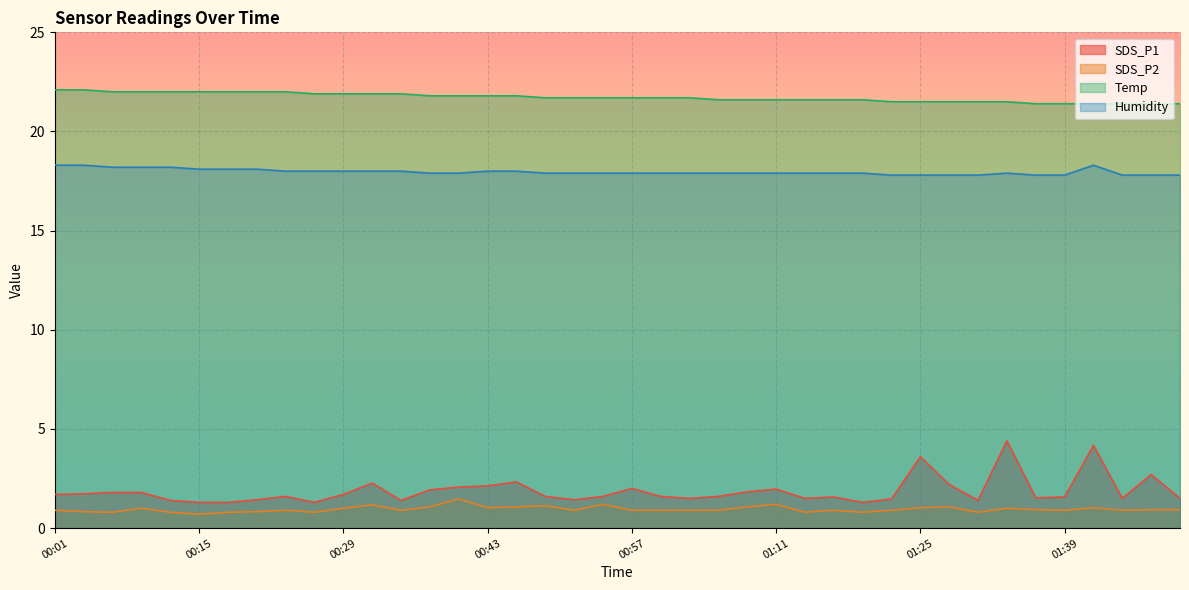

Reading right to left, extract all data points from this chart.

SDS_P1: 1.5	2.7	1.5	4.2	1.6	1.5	4.4	1.4	2.2	3.6	1.5	1.3	1.6	1.5	2.0	1.8	1.6	1.5	1.6	2.0	1.6	1.4	1.6	2.3	2.1	2.1	1.9	1.4	2.3	1.7	1.3	1.6	1.4	1.3	1.3	1.4	1.8	1.8	1.7	1.7
SDS_P2: 0.9	0.9	0.9	1.0	0.9	0.9	1.0	0.8	1.1	1.0	0.9	0.8	0.9	0.8	1.2	1.1	0.9	0.9	0.9	0.9	1.2	0.9	1.1	1.1	1.0	1.5	1.1	0.9	1.2	1.0	0.8	0.9	0.8	0.8	0.7	0.8	1.0	0.8	0.8	0.9
Temp: 21.4	21.4	21.4	21.4	21.4	21.4	21.5	21.5	21.5	21.5	21.5	21.6	21.6	21.6	21.6	21.6	21.6	21.7	21.7	21.7	21.7	21.7	21.7	21.8	21.8	21.8	21.8	21.9	21.9	21.9	21.9	22.0	22.0	22.0	22.0	22.0	22.0	22.0	22.1	22.1
Humidity: 17.8	17.8	17.8	18.3	17.8	17.8	17.9	17.8	17.8	17.8	17.8	17.9	17.9	17.9	17.9	17.9	17.9	17.9	17.9	17.9	17.9	17.9	17.9	18.0	18.0	17.9	17.9	18.0	18.0	18.0	18.0	18.0	18.1	18.1	18.1	18.2	18.2	18.2	18.3	18.3